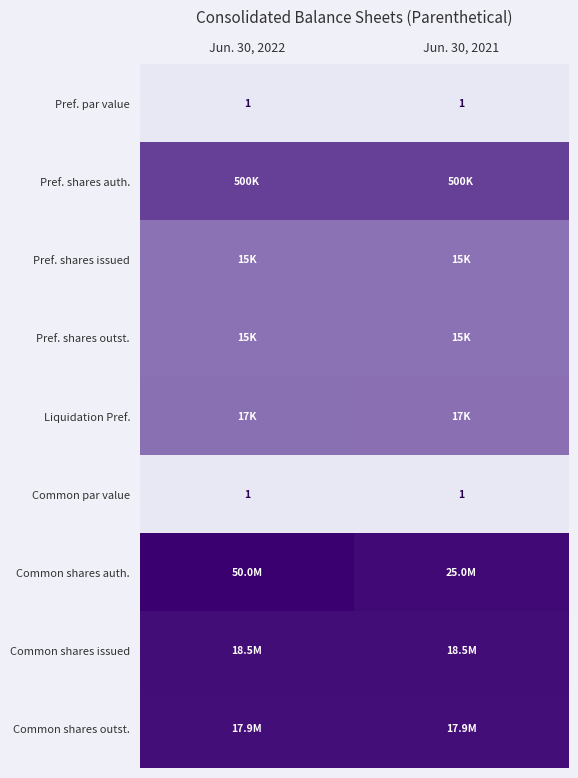

How many distinct data groups are displayed?

9